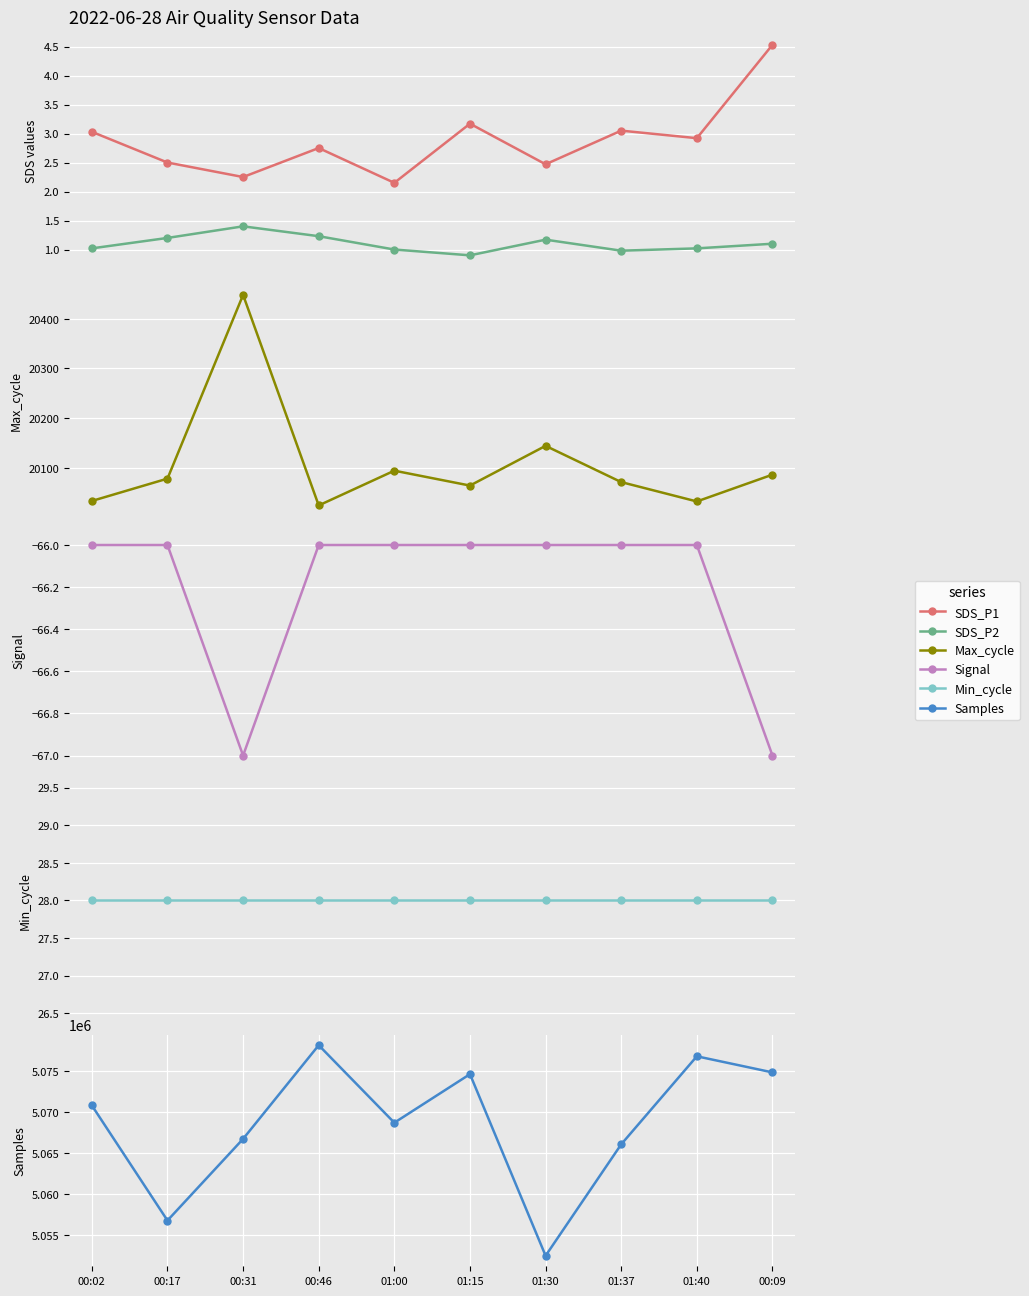

What is the sum of all SDS_P1 values?

28.8